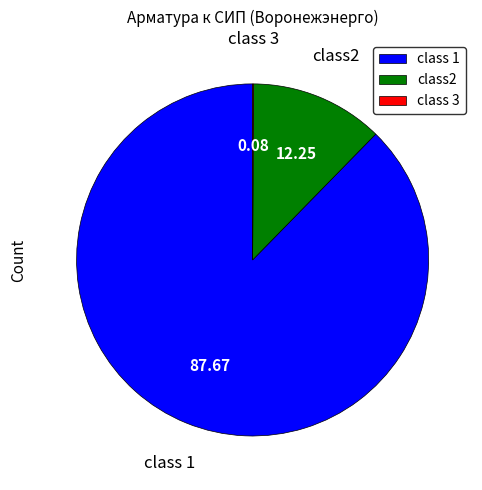

Between class2 and class 1, which is larger?

class 1